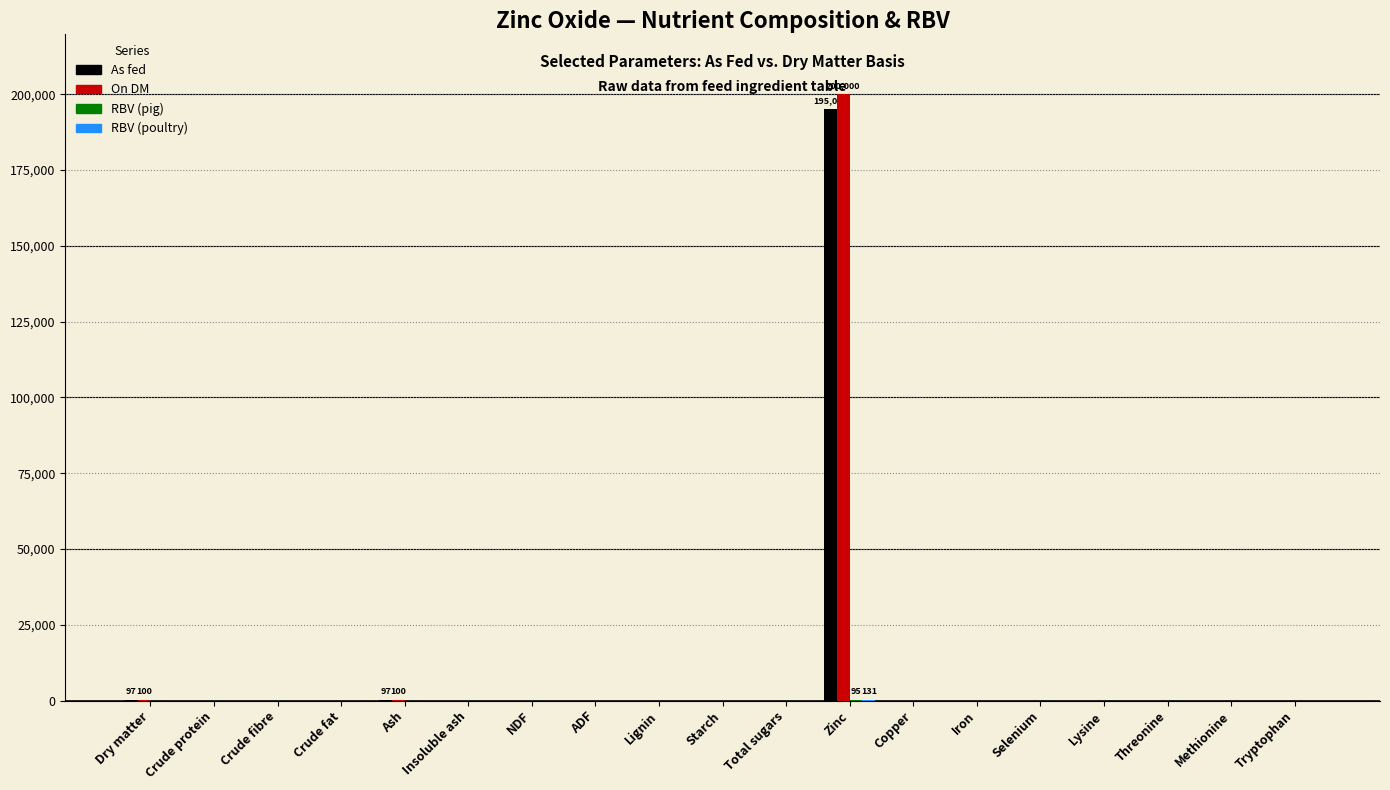

What is the greatest value displayed?

200000.0